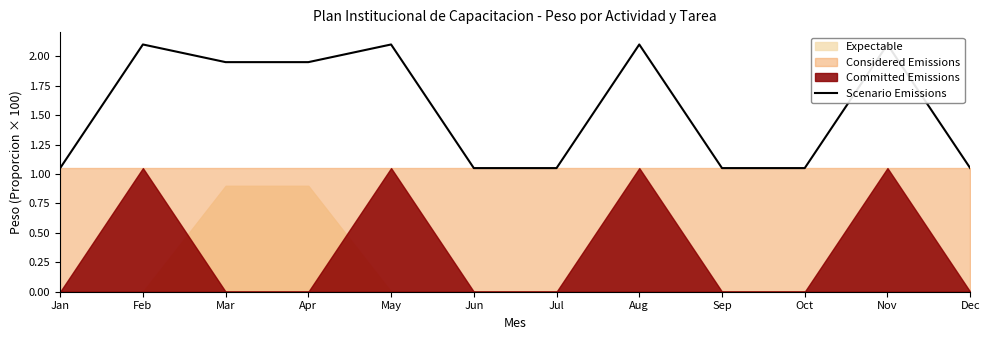

Reading right to left, transcribe all the data shown in this chart.

1.0	2.1	1.0	1.0	2.1	1.0	1.0	2.1	1.9	1.9	2.1	1.0